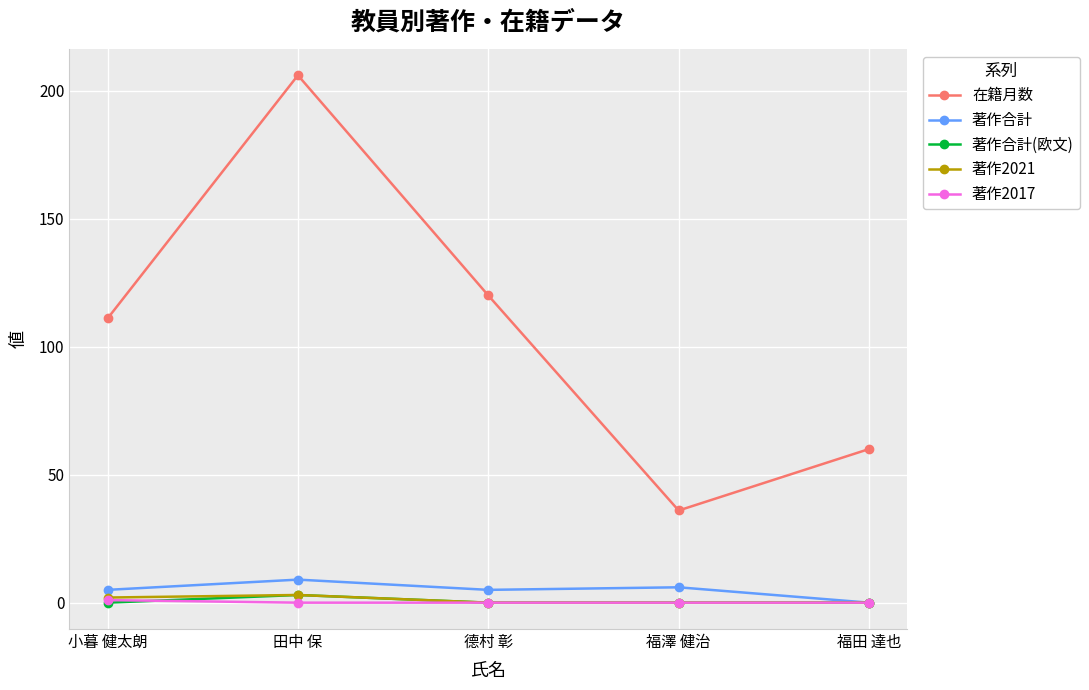

Which series has the largest range (max minus min)?

在籍月数